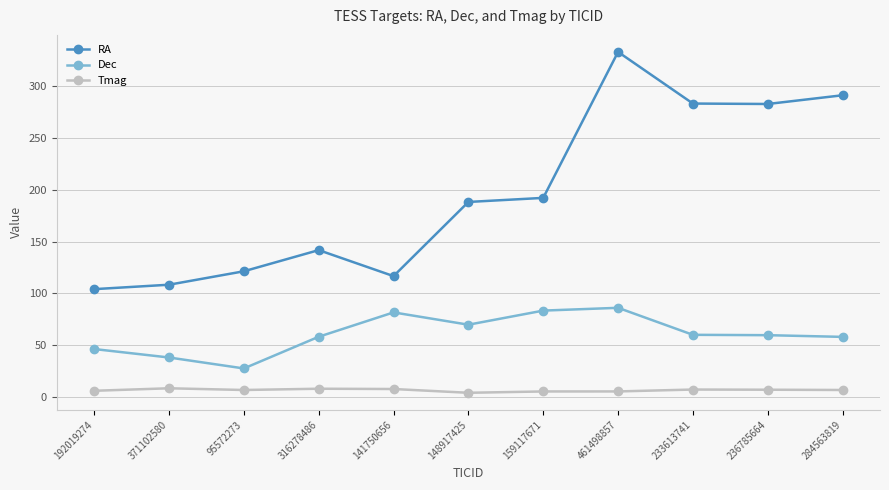

What is the difference between the highest and lowest values at 192019274?

98.2